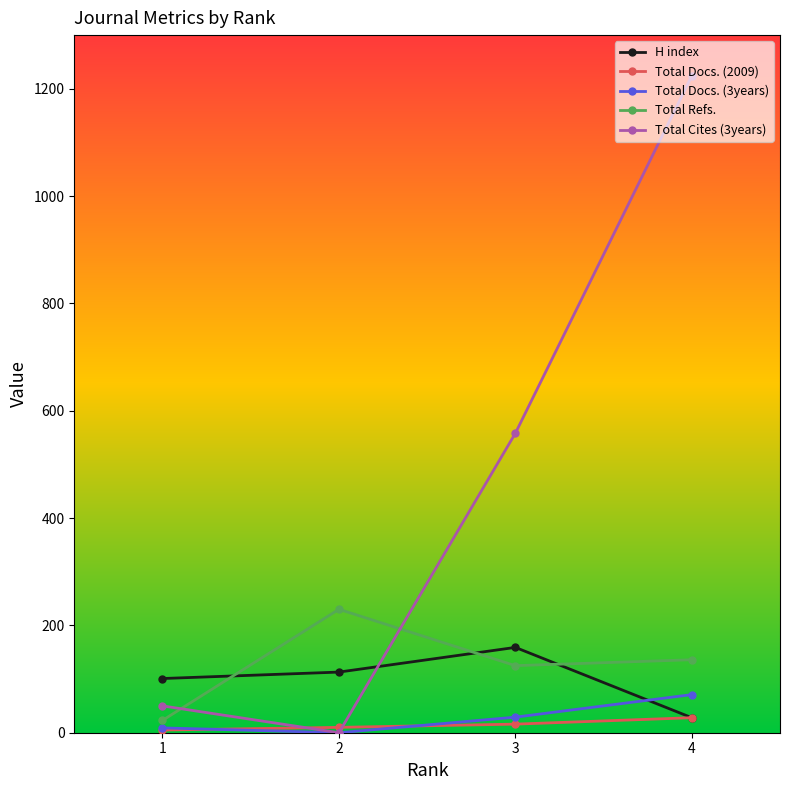

What is the maximum value shown in the chart?

1224